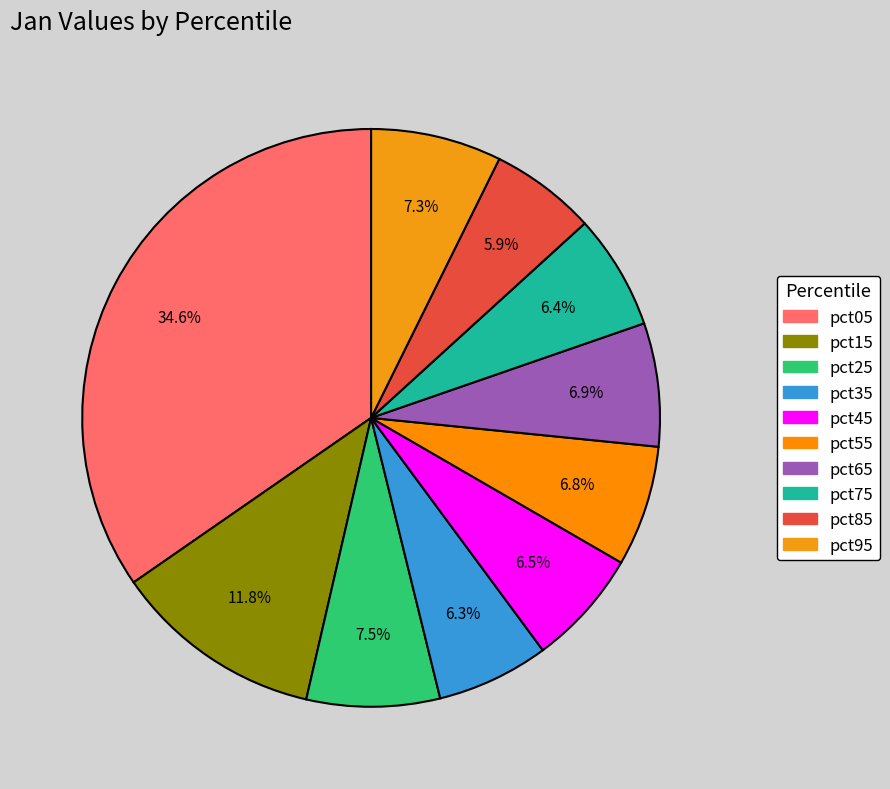

Do pct45 and pct85 together represent more than half of the pie?

No